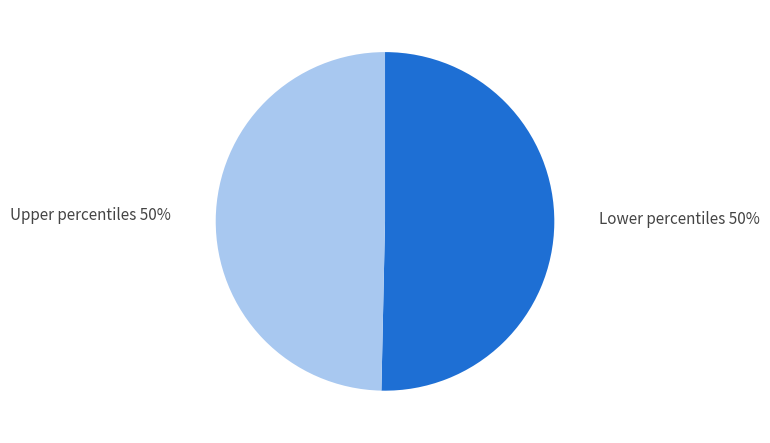

To the nearest percent, what is the average slice percentage?

50%